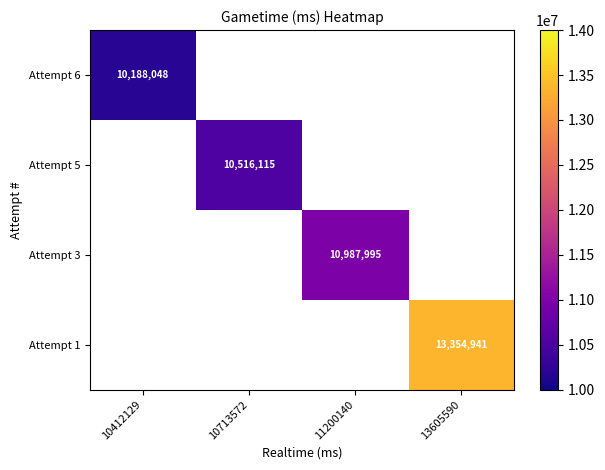

Between 10713572 and 11200140, which is larger?

11200140